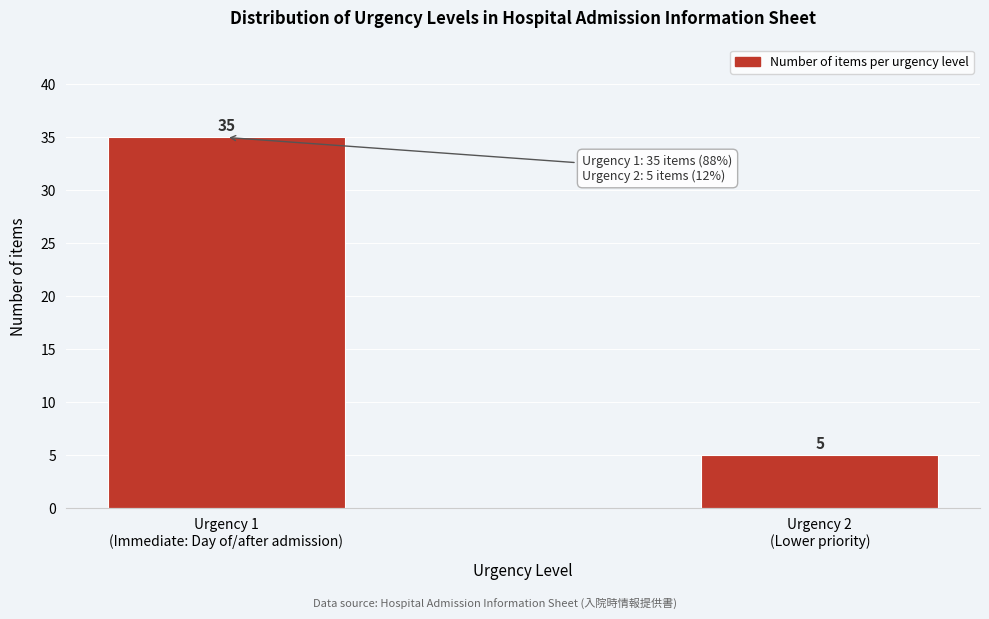

Reading left to right, list all the values displayed in this chart.

35	5